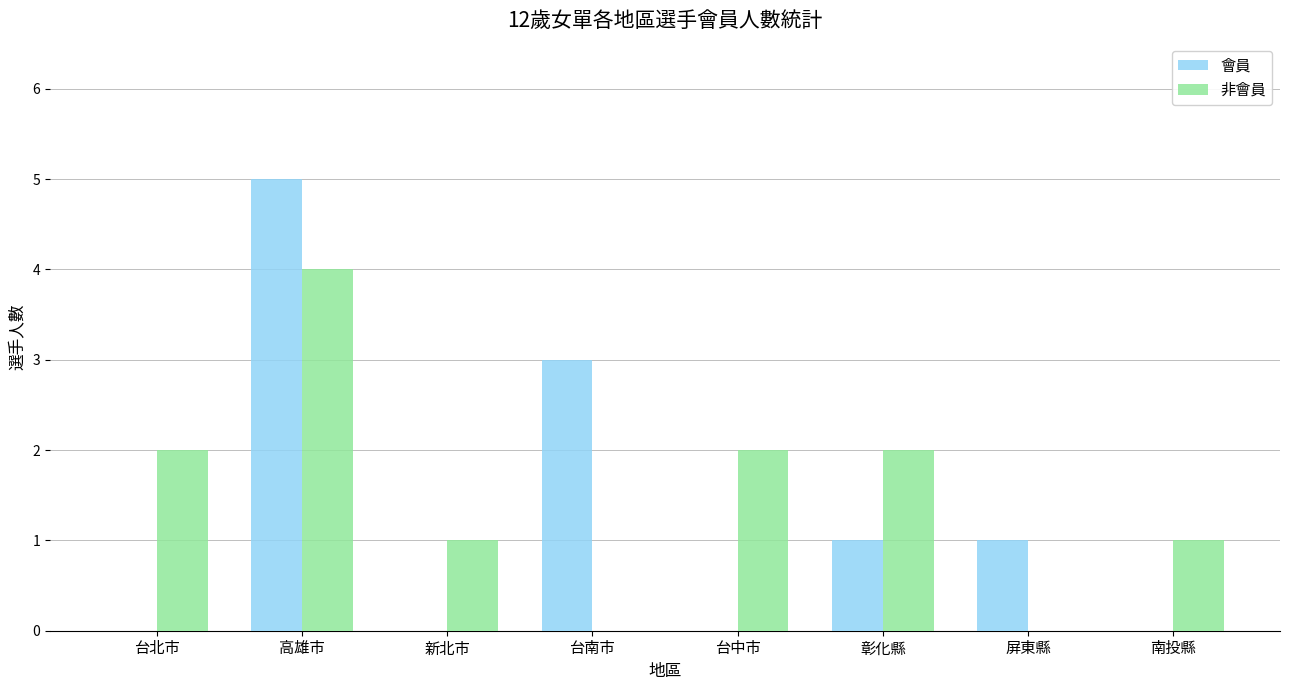

Which series has the largest range (max minus min)?

會員